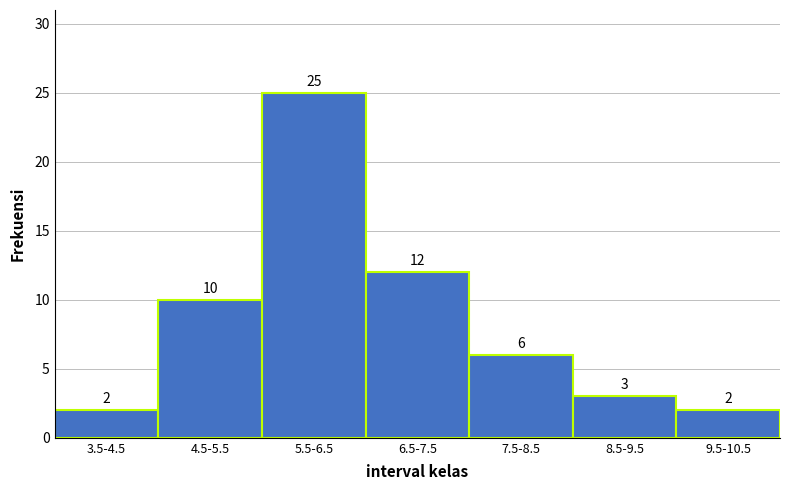

Reading left to right, what are all the values shown in this chart?

2	10	25	12	6	3	2